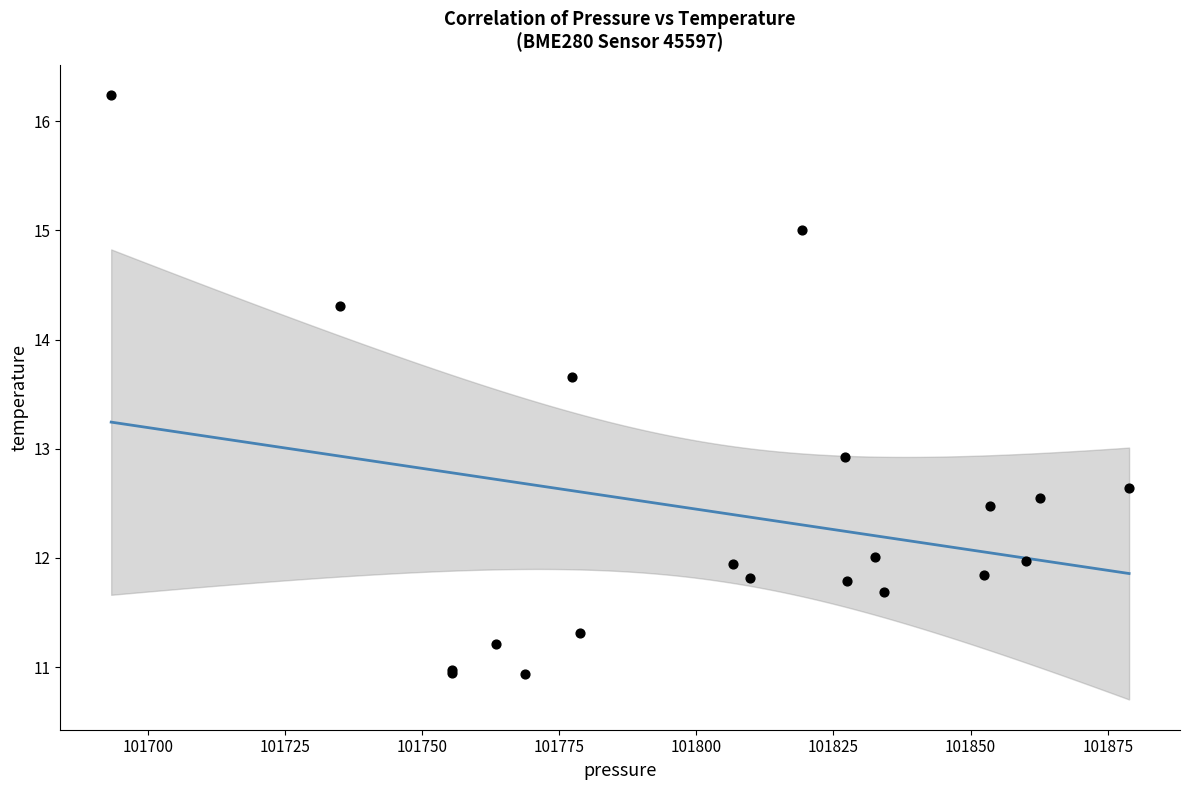

What Y value in the scatter plot is closest to 13?

12.9